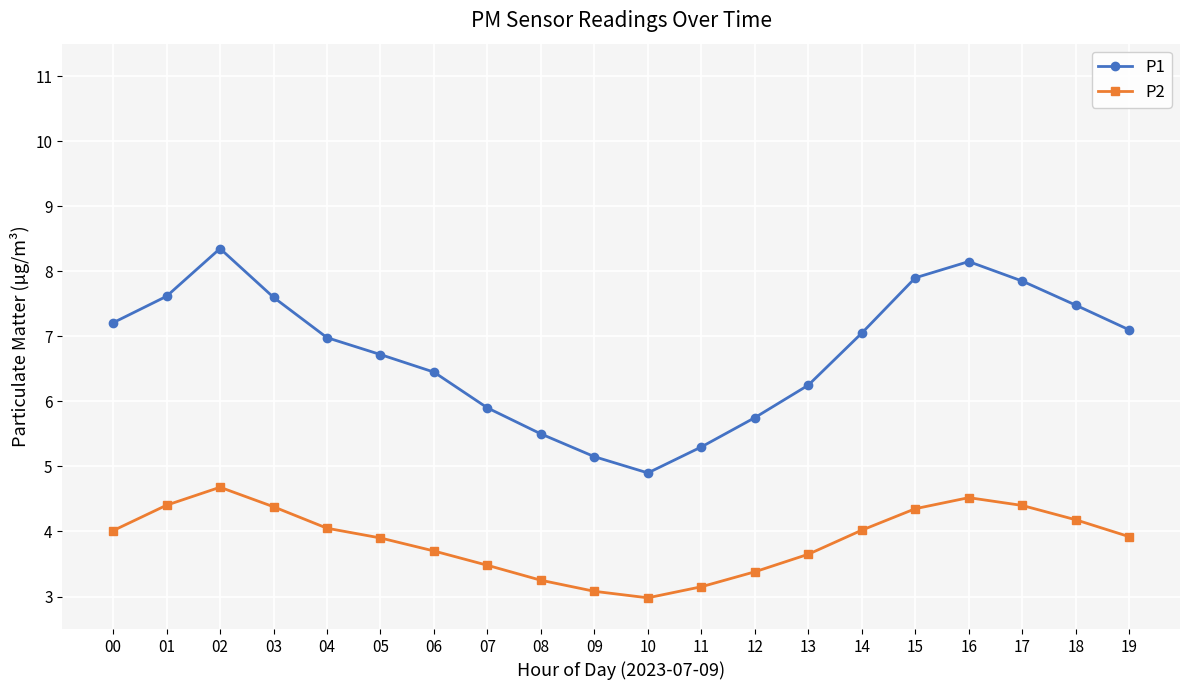

What is the sum of all P1 values?

135.2